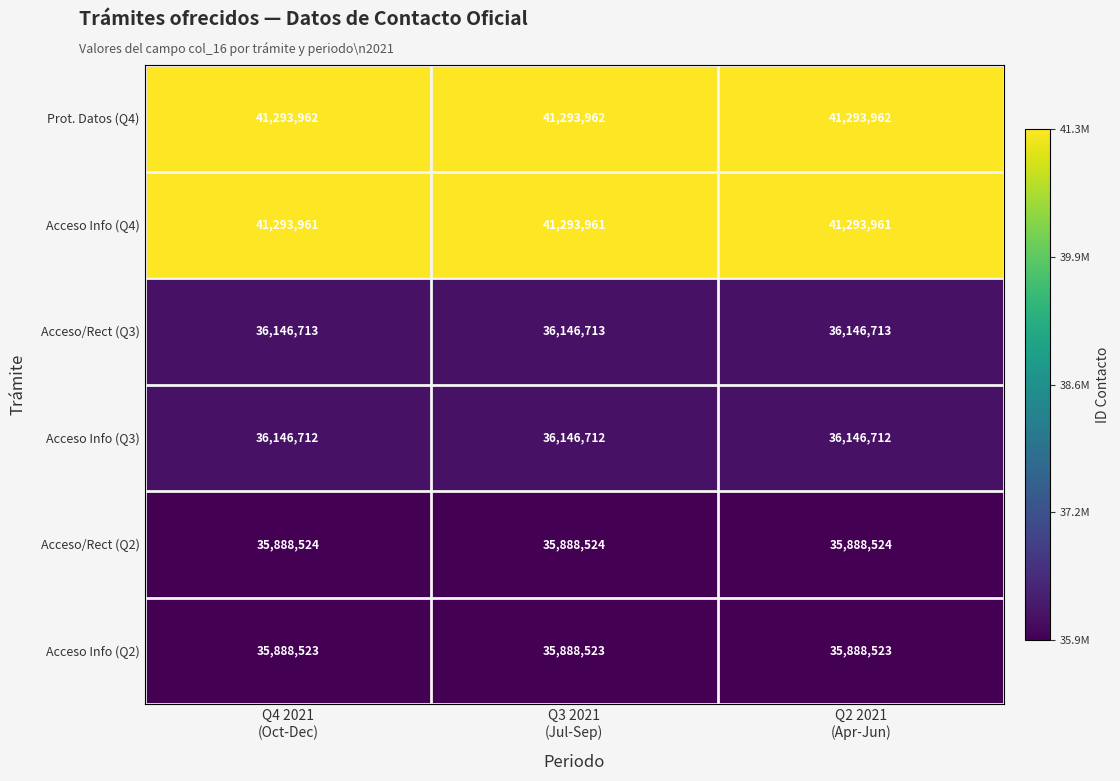

Which series has the largest total across all categories?

Prot. Datos (Q4)